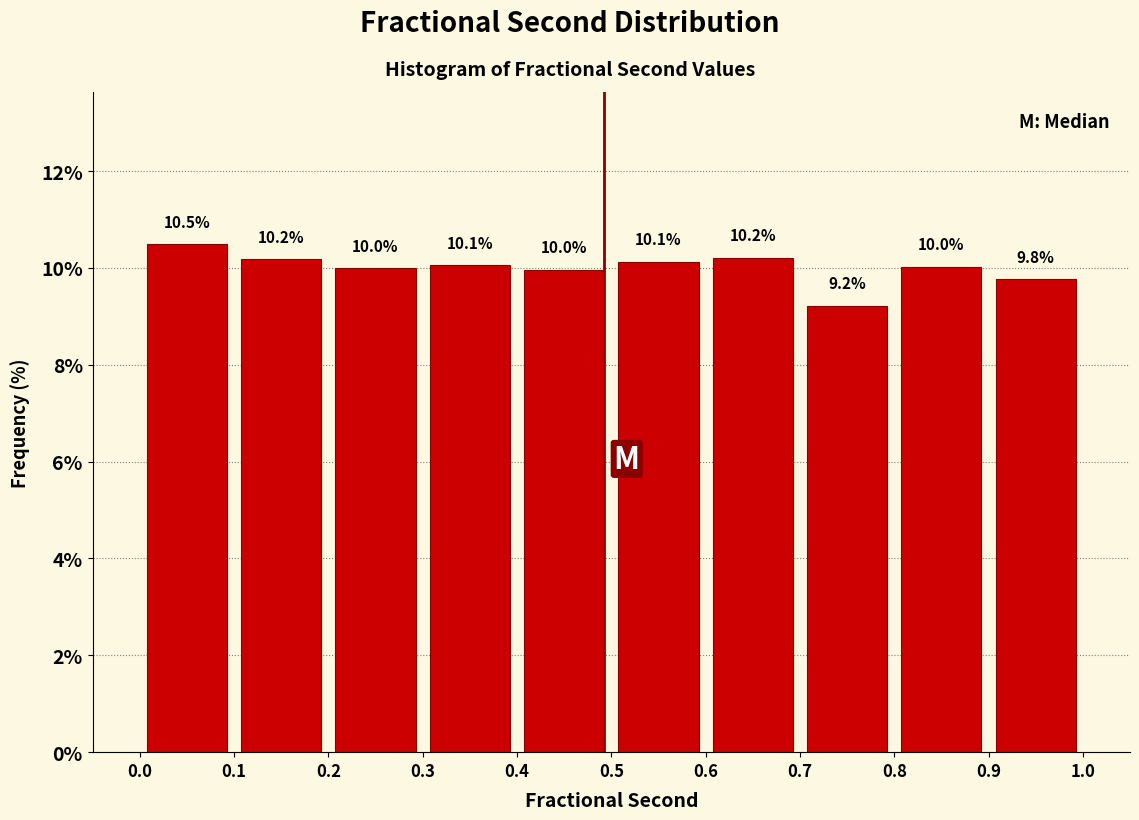

What is the height of the bar covering 0.9 to 1.0 on the x-axis?

9.8